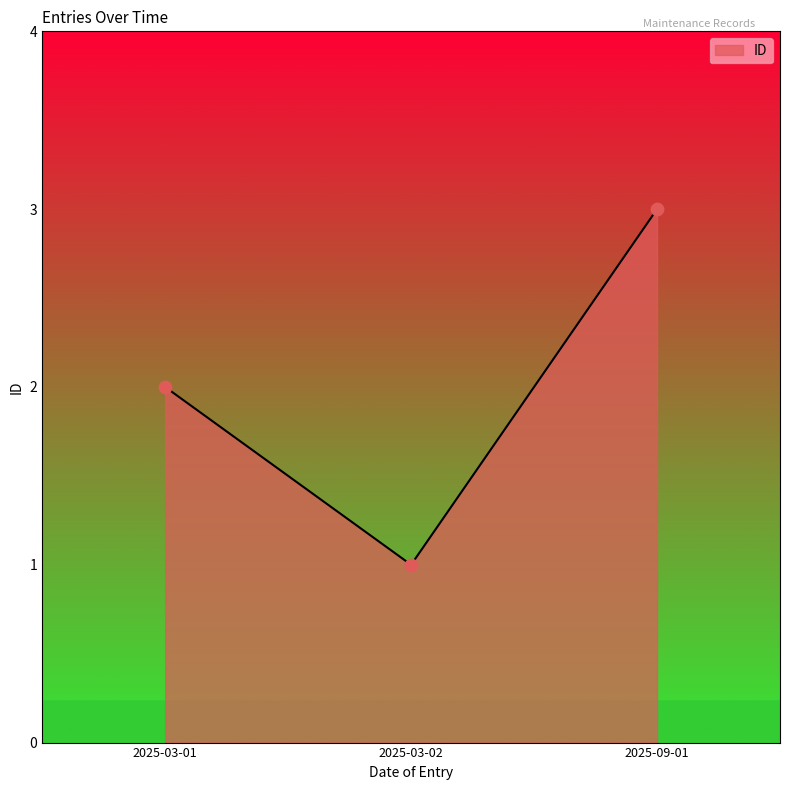

Which has a higher value, 2025-03-01 or 2025-03-02?

2025-03-01